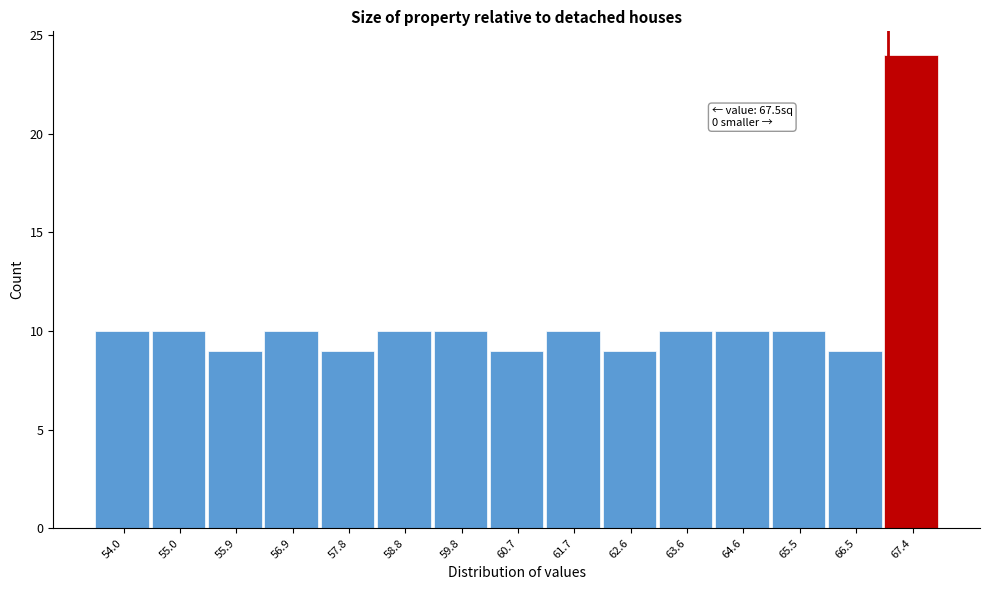

Reading left to right, list all the values displayed in this chart.

10	10	9	10	9	10	10	9	10	9	10	10	10	9	24